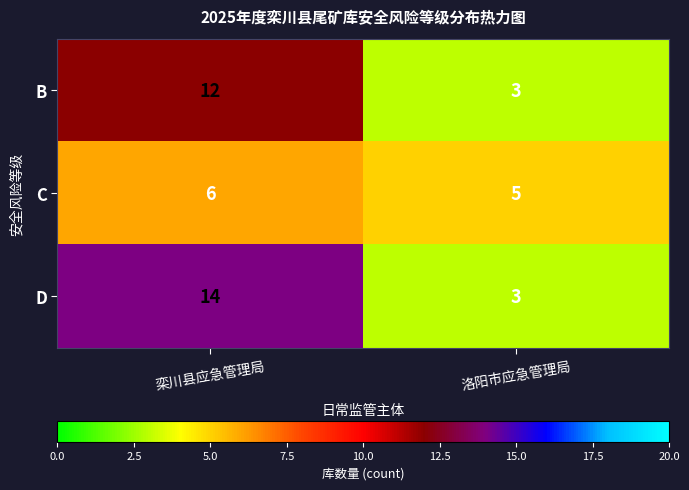

What is the difference between the D values at 洛阳市应急管理局 and 栾川县应急管理局?

11